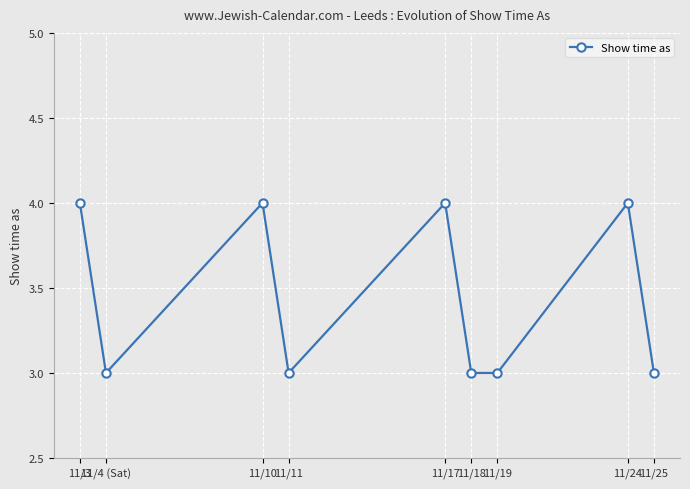

The value at 11/18 is 3. True or false?

True